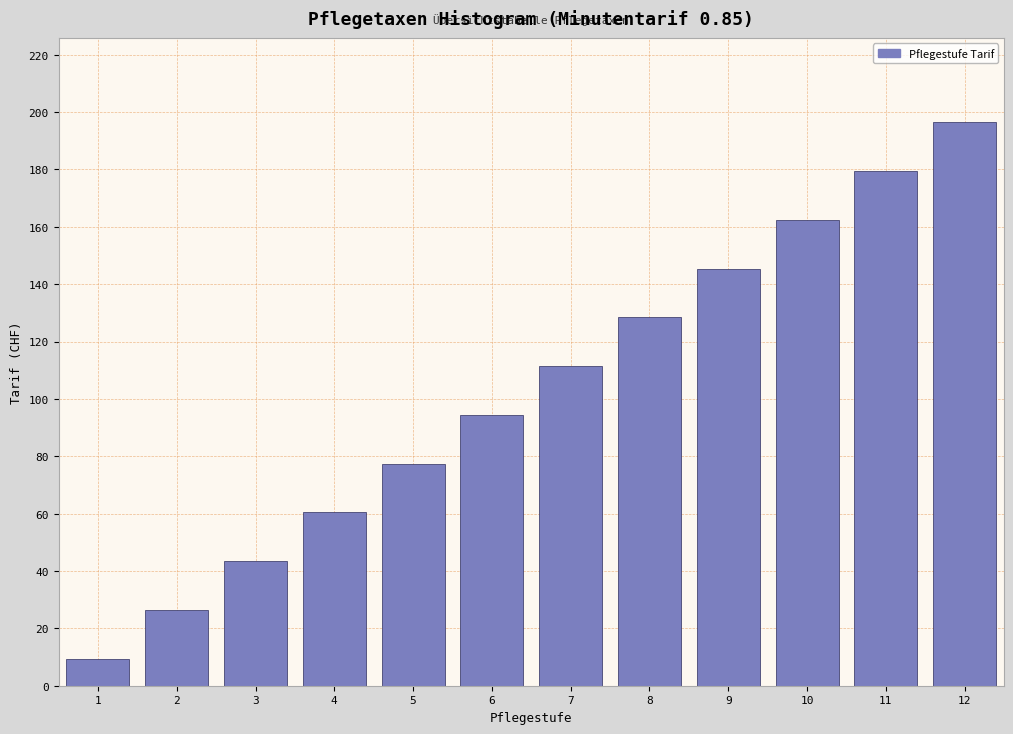

Reading left to right, transcribe all the data shown in this chart.

1=9.4	2=26.4	3=43.4	4=60.4	5=77.4	6=94.4	7=111.4	8=128.4	9=145.4	10=162.4	11=179.4	12=196.4